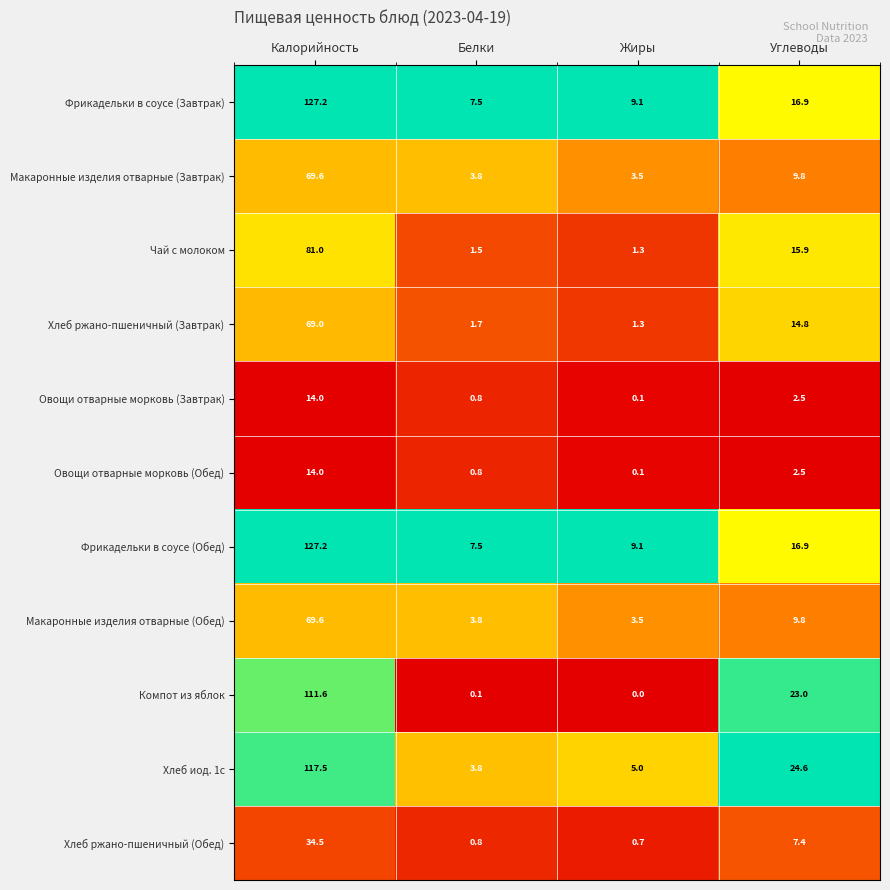

At which label does Хлеб иод. 1с first exceed 24?

Калорийность